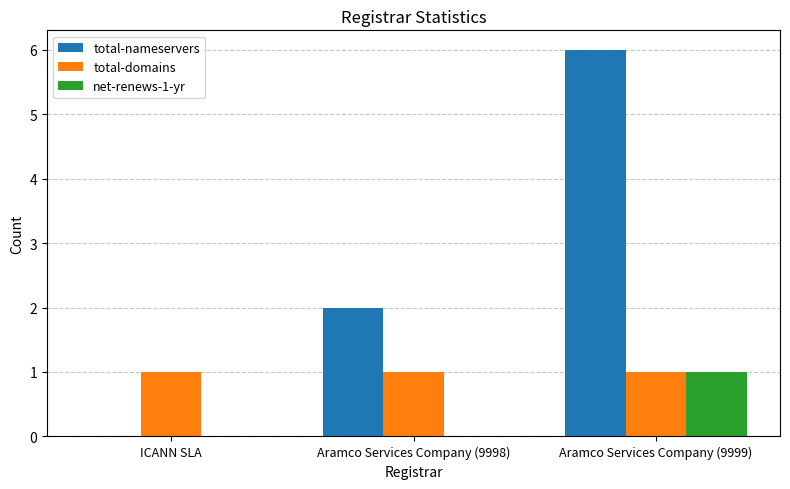

What are all the series names shown in the legend?

total-nameservers, total-domains, net-renews-1-yr